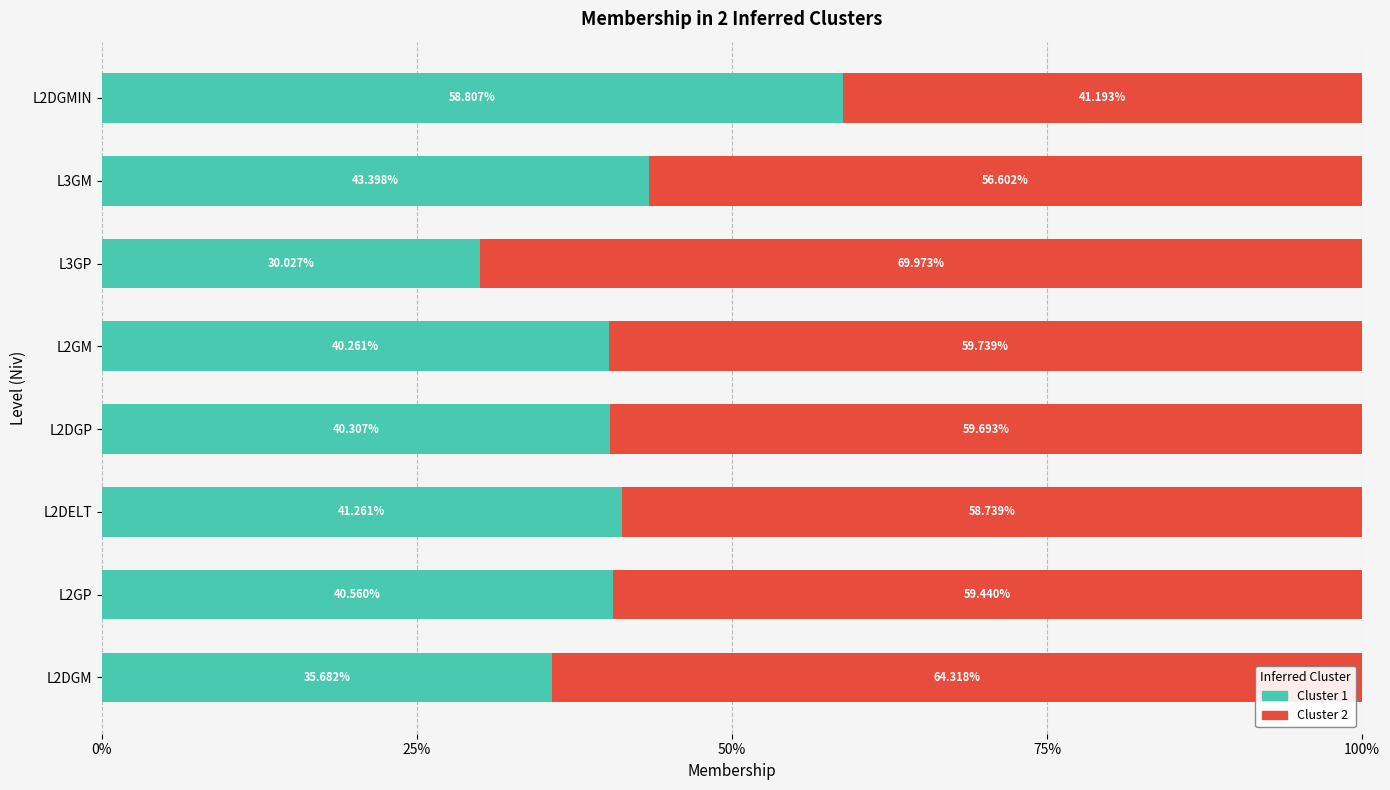

What is the total value across all series at L3GP?

100.0